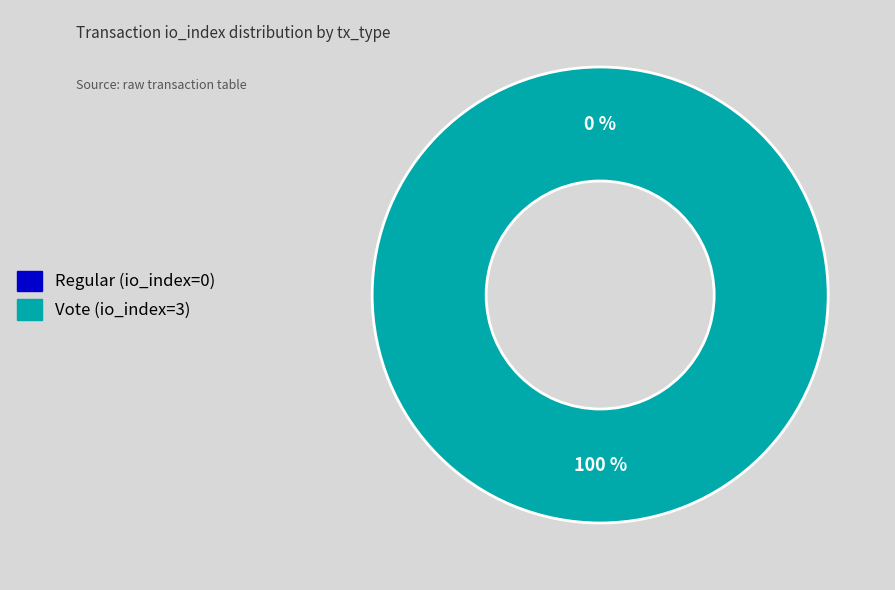

Which slice is the smallest?

Regular (io_index=0)